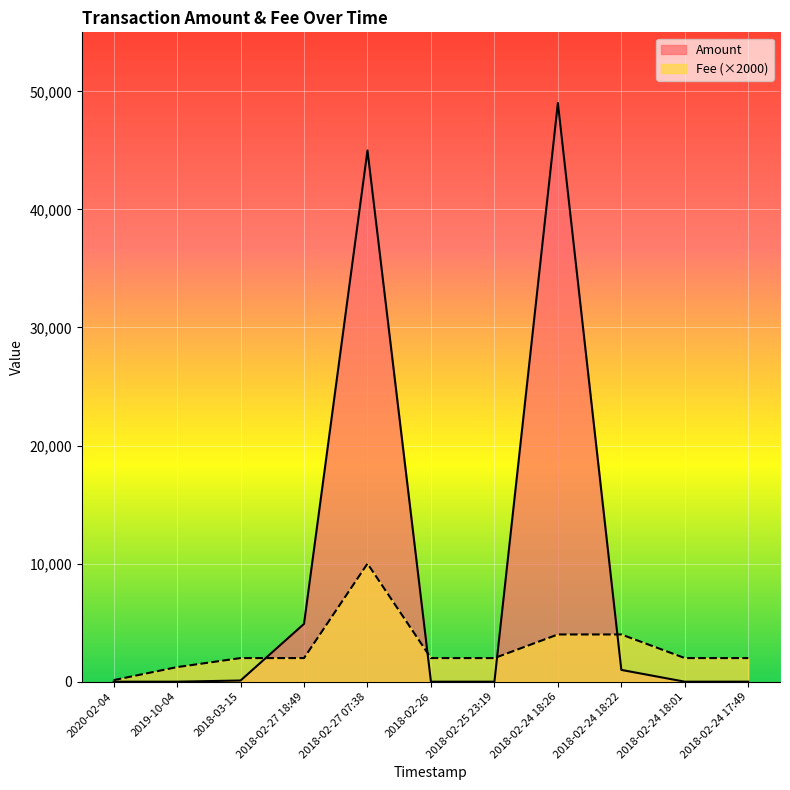

True or false: Fee has more than 2 points higher than both neighbors.

False